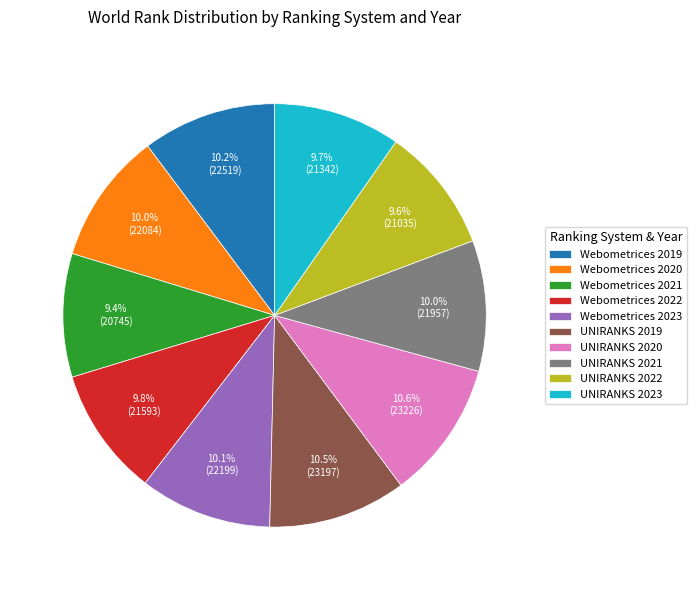

Combined, what portion of the pie is Webometrices 2023 and Webometrices 2020?

20.1%